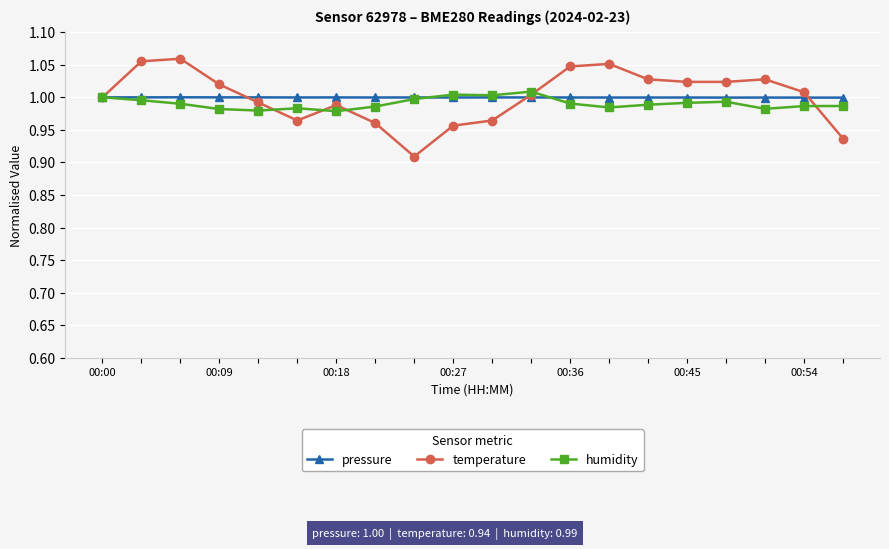

At how many categories does at least one series exceed 0?

20